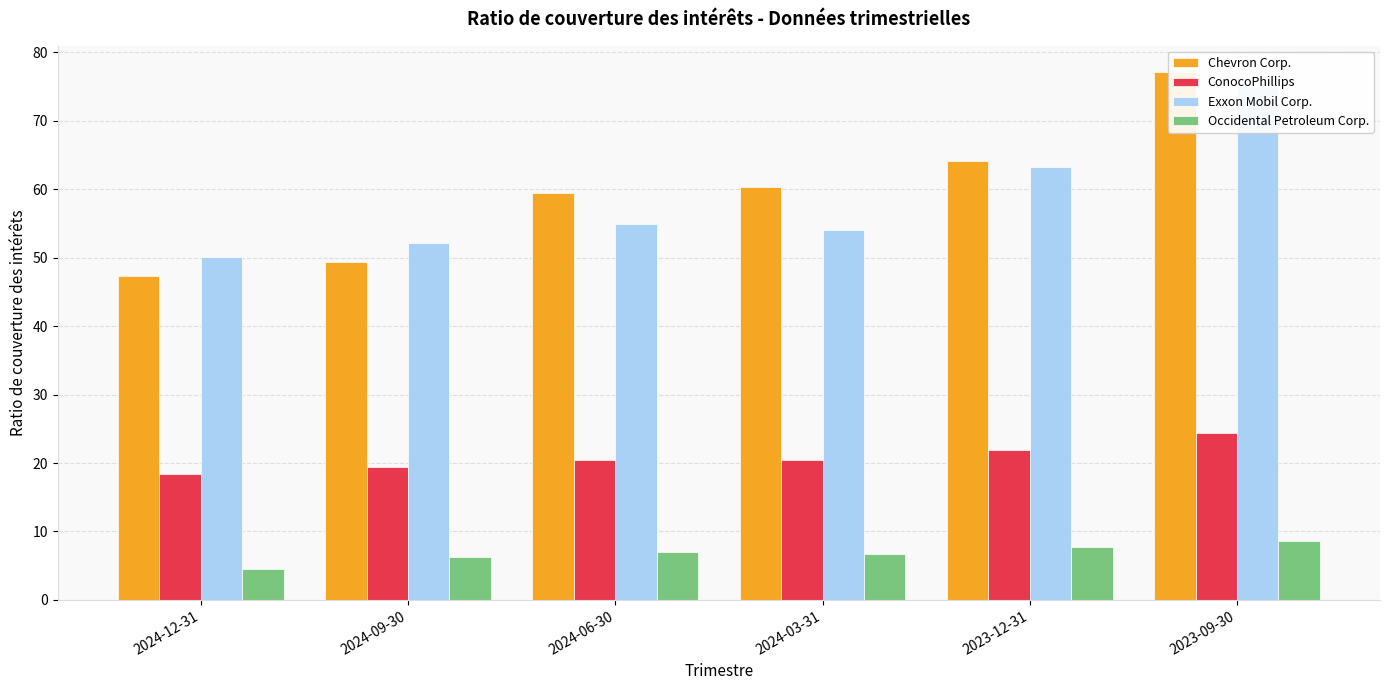

At 2024-06-30, list the series in order from largest to smallest.

Chevron Corp., Exxon Mobil Corp., ConocoPhillips, Occidental Petroleum Corp.